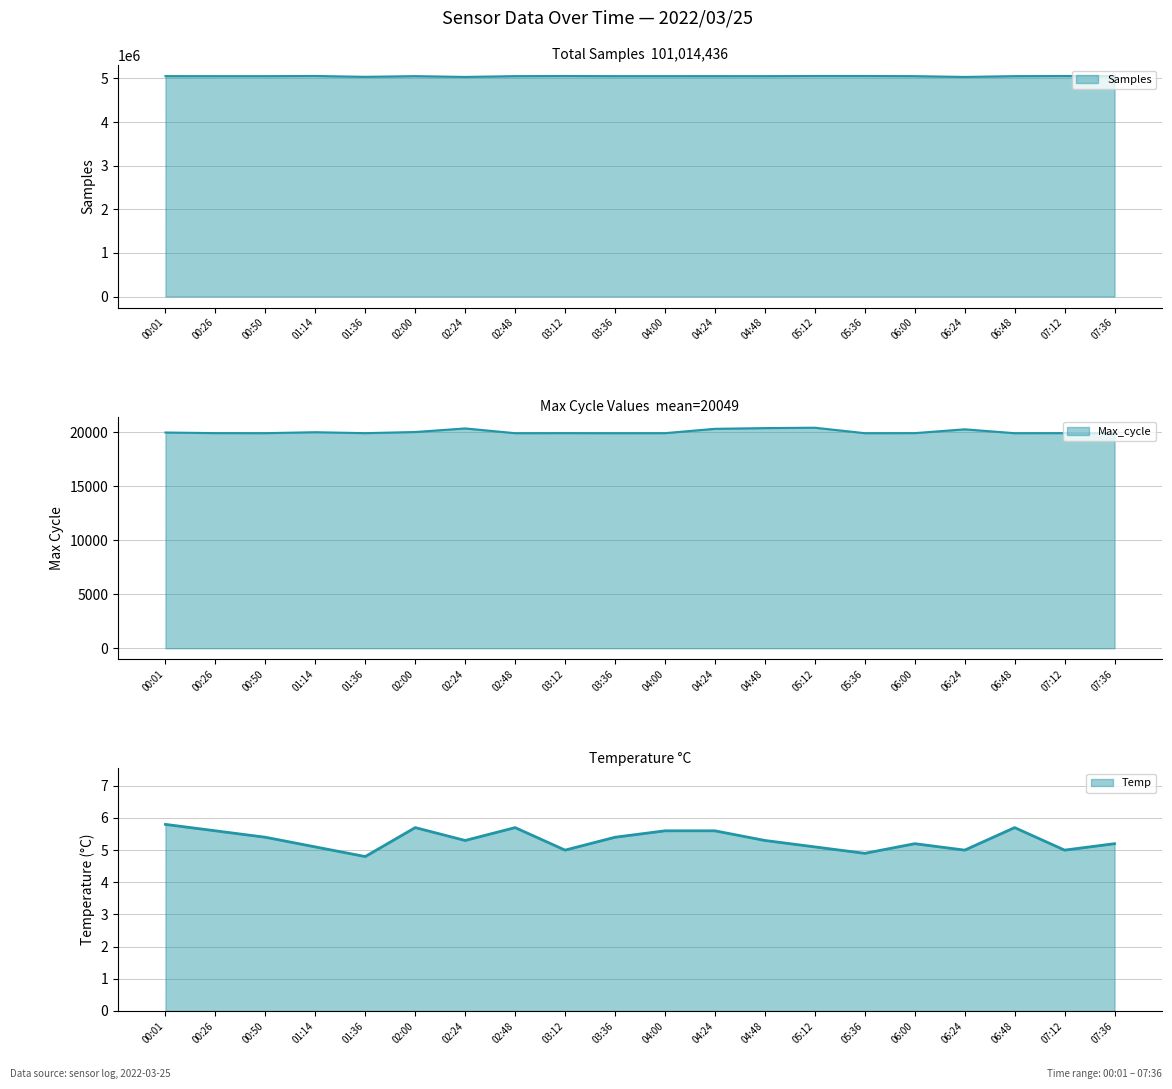

Does the chart have visible grid lines?

Yes